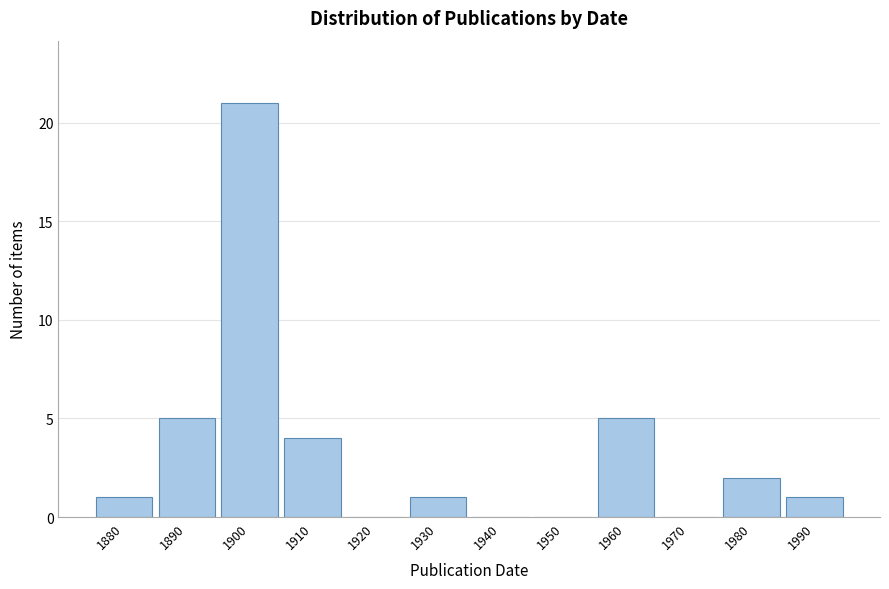

Reading left to right, list all the values displayed in this chart.

1880=1	1890=5	1900=21	1910=4	1920=0	1930=1	1940=0	1950=0	1960=5	1970=0	1980=2	1990=1